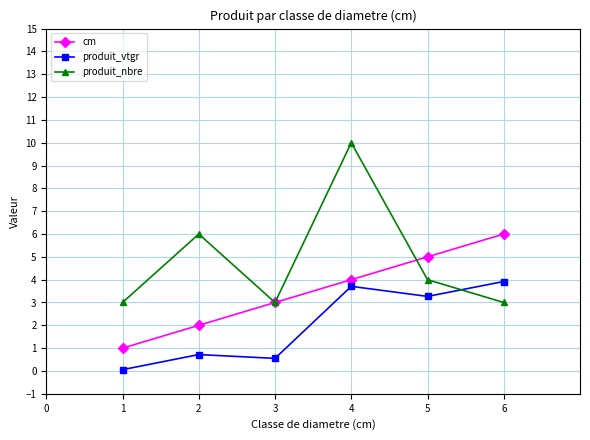

How many lines are shown in the chart?

3